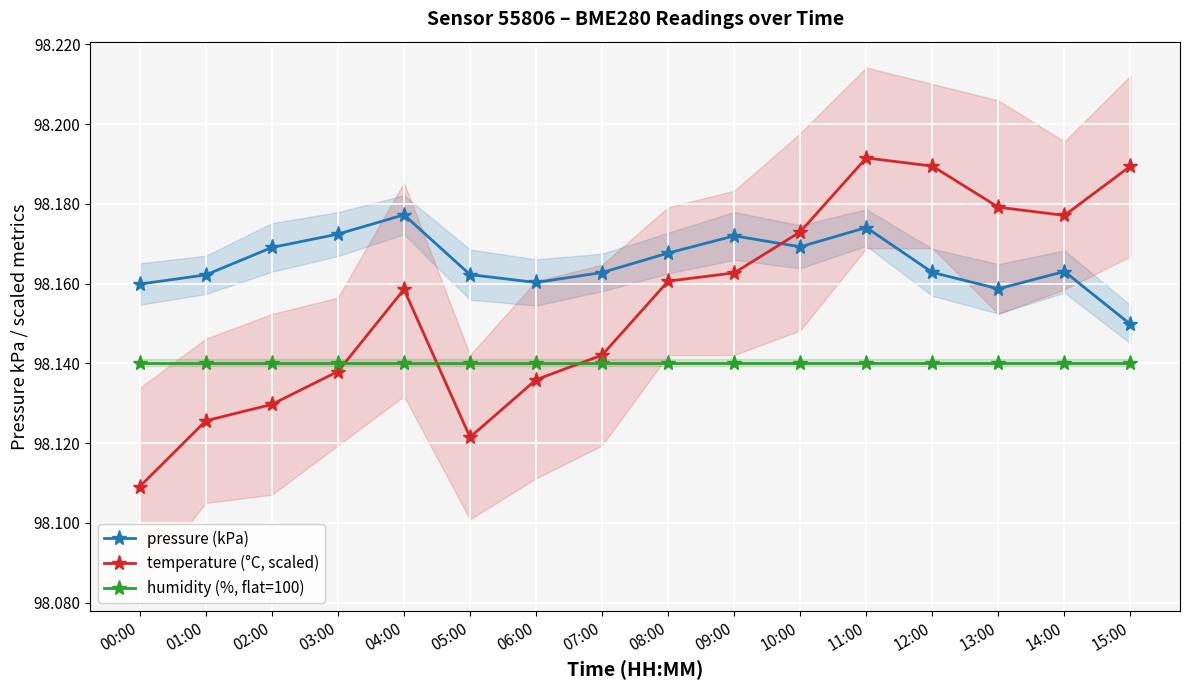

What is the greatest value displayed?

98.2